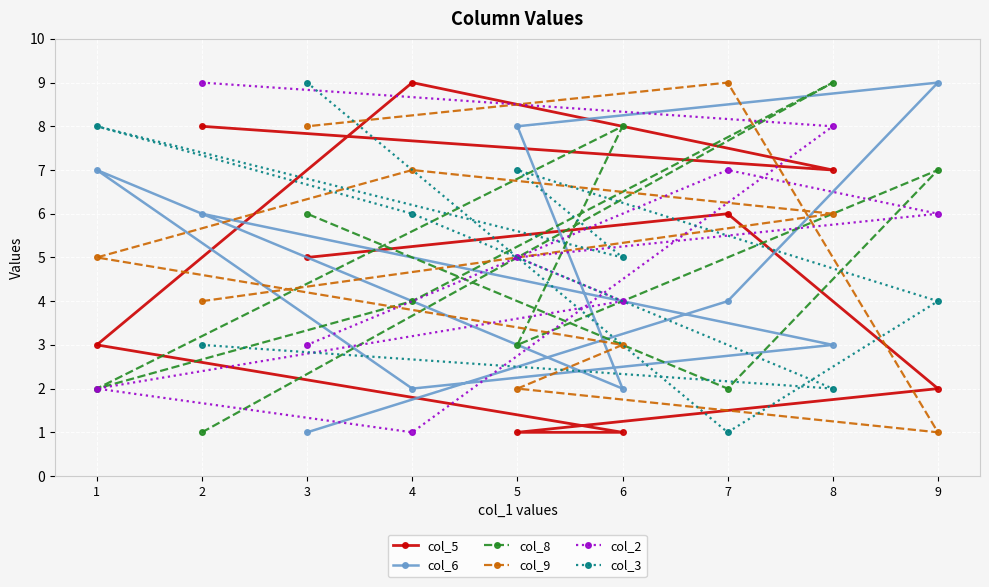

Rank the categories by col_3 value from highest to lowest.

3, 1, 5, 4, 6, 9, 2, 8, 7